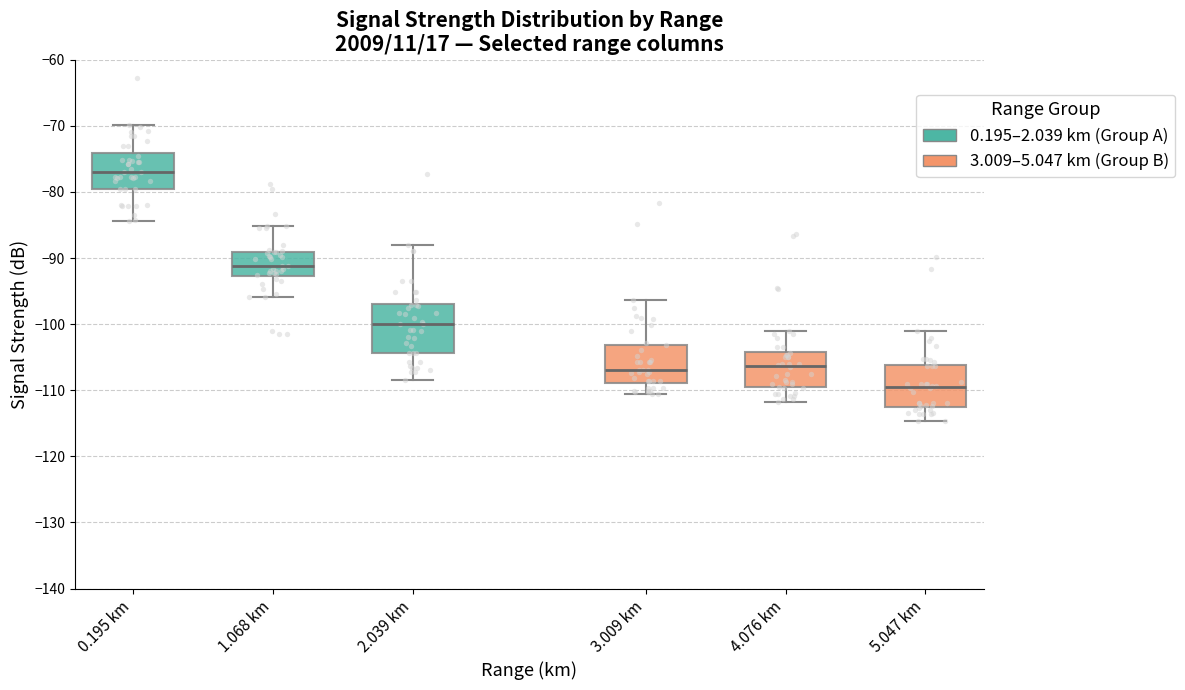

Reading left to right, read every box against the y-axis: the position of its median line, the range the box covers, and the ends of its whiskers. The values are not printed on the chart, so give them approximately, as read against the axis.

0.195 km: median -77, box -79 to -74, whiskers -84 to -70
1.068 km: median -91, box -93 to -89, whiskers -96 to -85
2.039 km: median -100, box -104 to -97, whiskers -108 to -88
3.009 km: median -107, box -109 to -103, whiskers -110 to -96
4.076 km: median -106, box -110 to -104, whiskers -112 to -101
5.047 km: median -109, box -112 to -106, whiskers -115 to -101